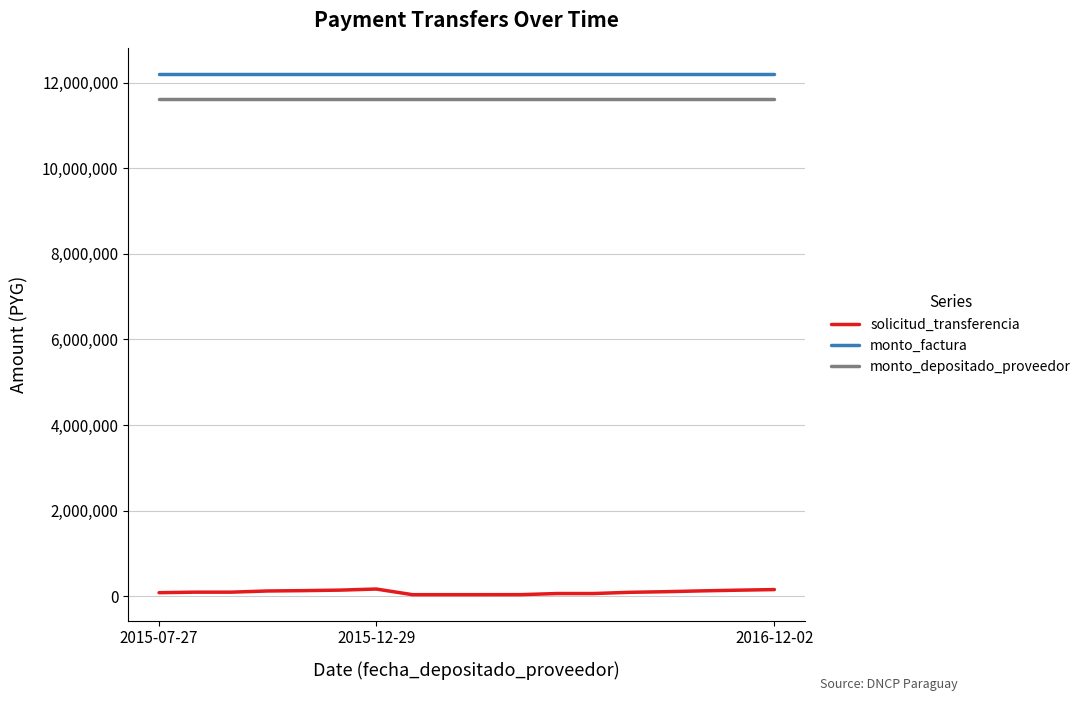

Which series has the widest spread of values?

solicitud_transferencia